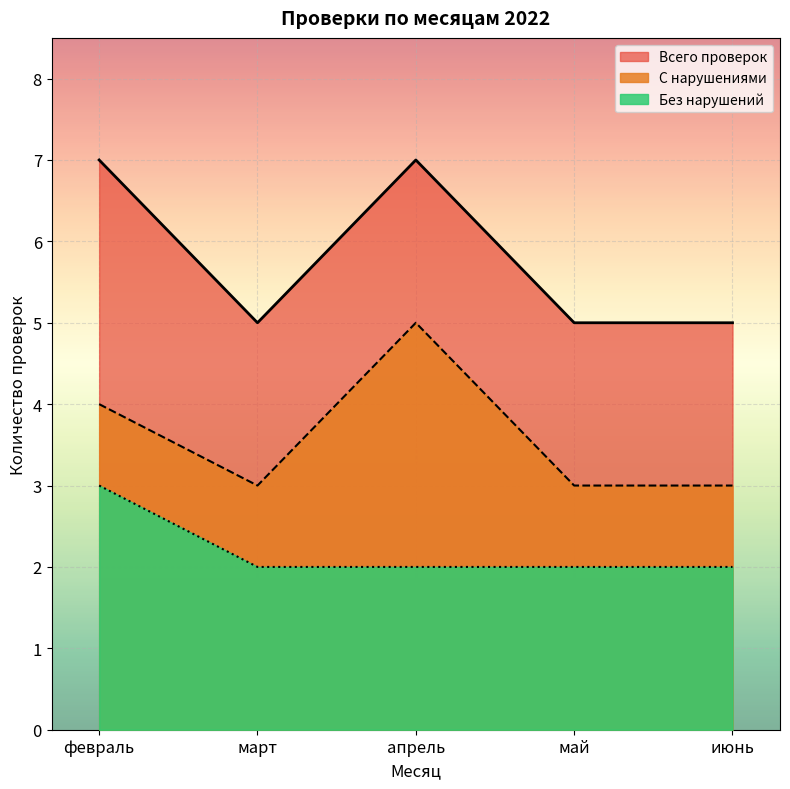

How many lines are shown in the chart?

3